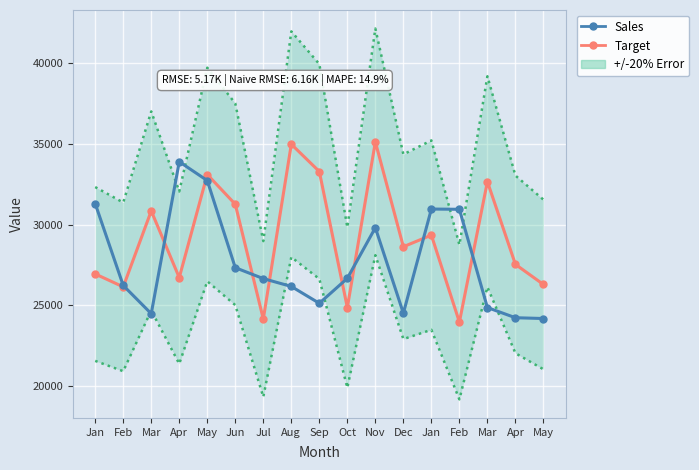

Between which two adjacent categories do Target and Sales first intersect?

Feb and Mar